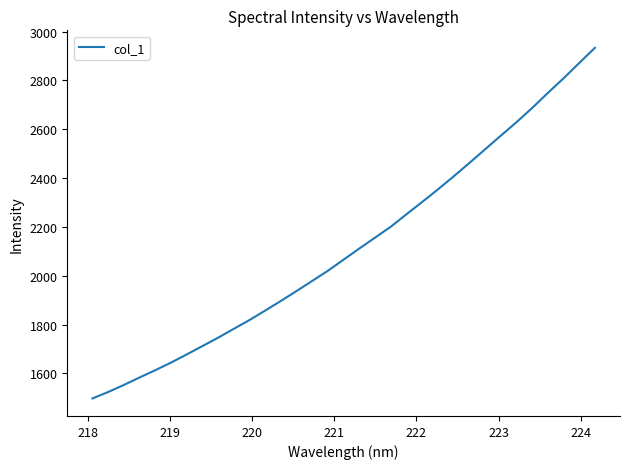

True or false: the data has more than 1 interior local peaks.

False